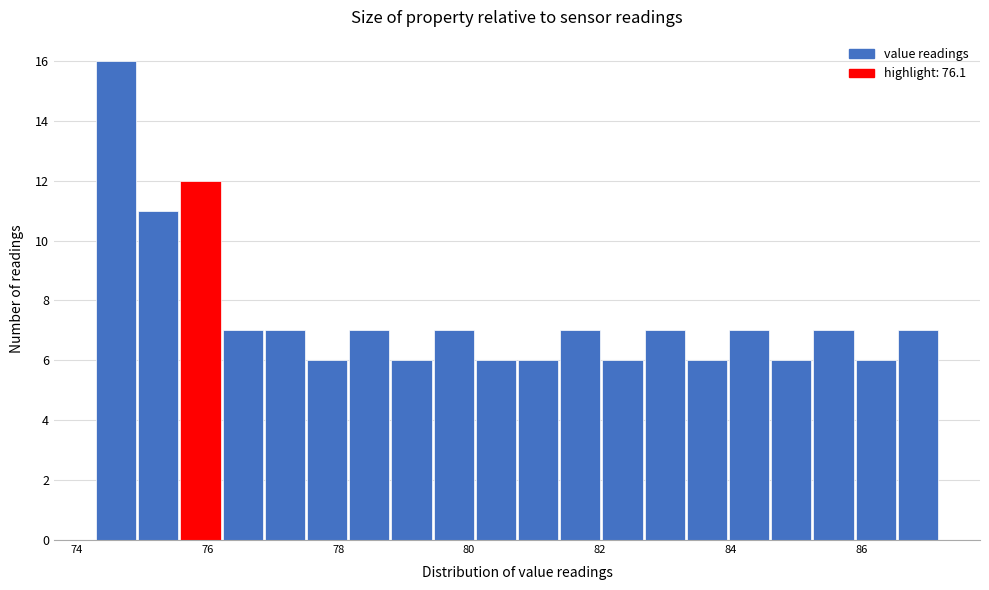

Around what value on the x-axis is the tallest bar? Give the approximate position of its centre, as read against the axis.

74.6